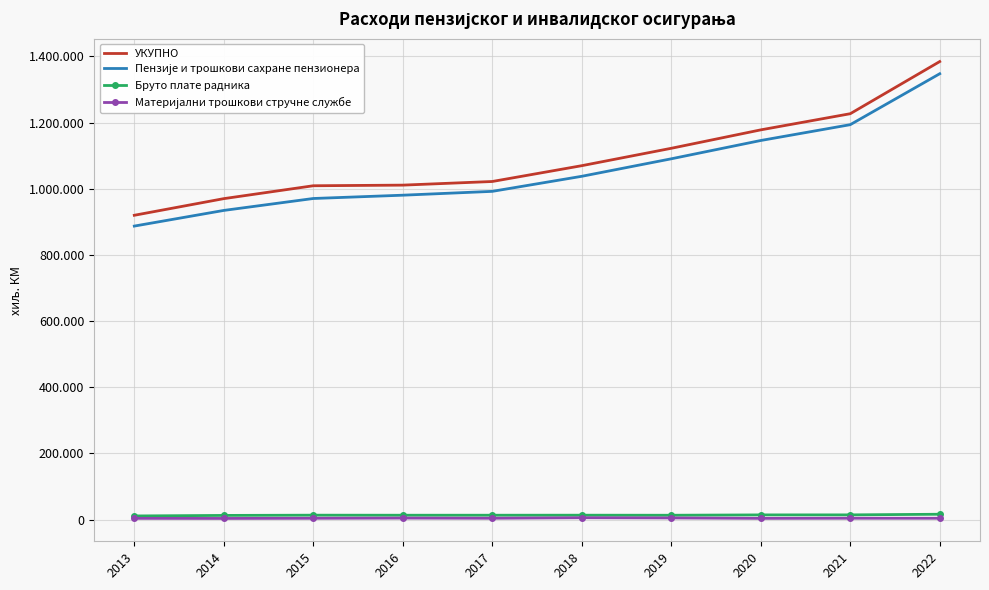

What is the highest value of the Материјални трошкови стручне службе series?

5515